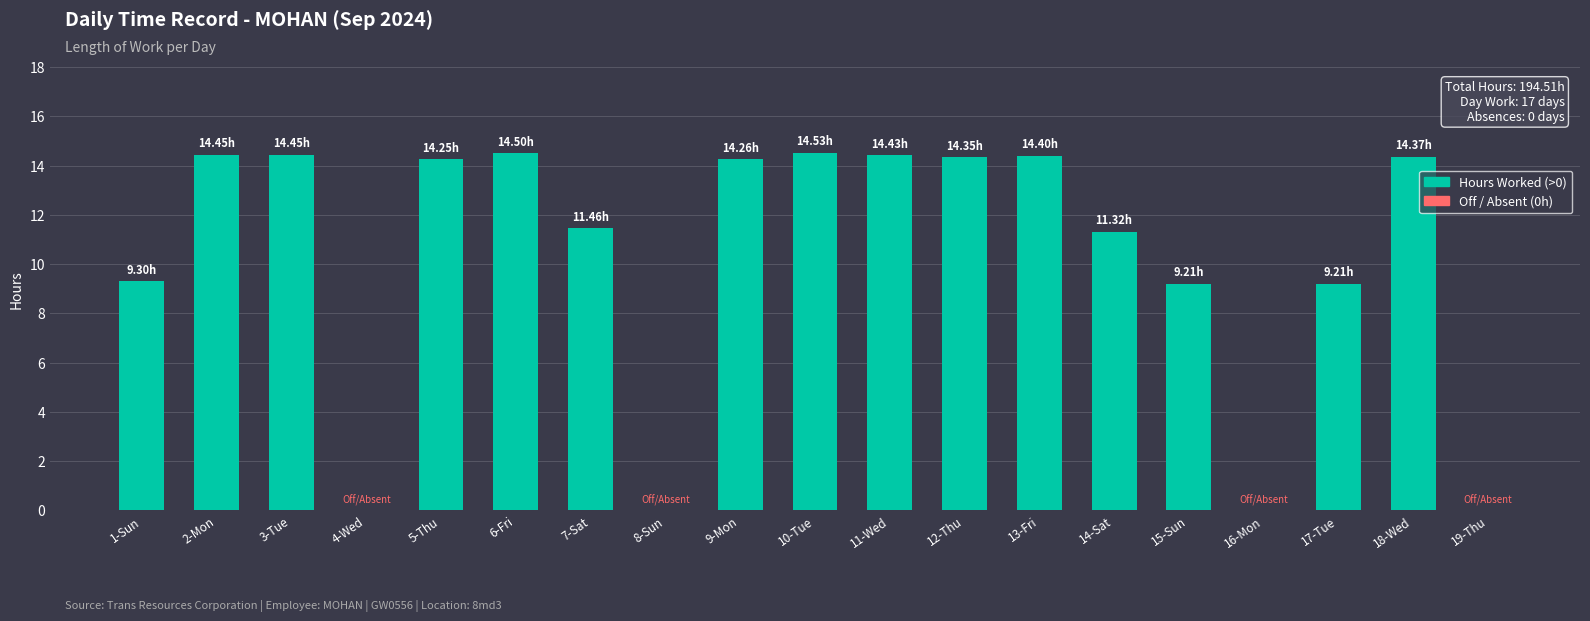

At which label does the data first exceed 14?

2-Mon